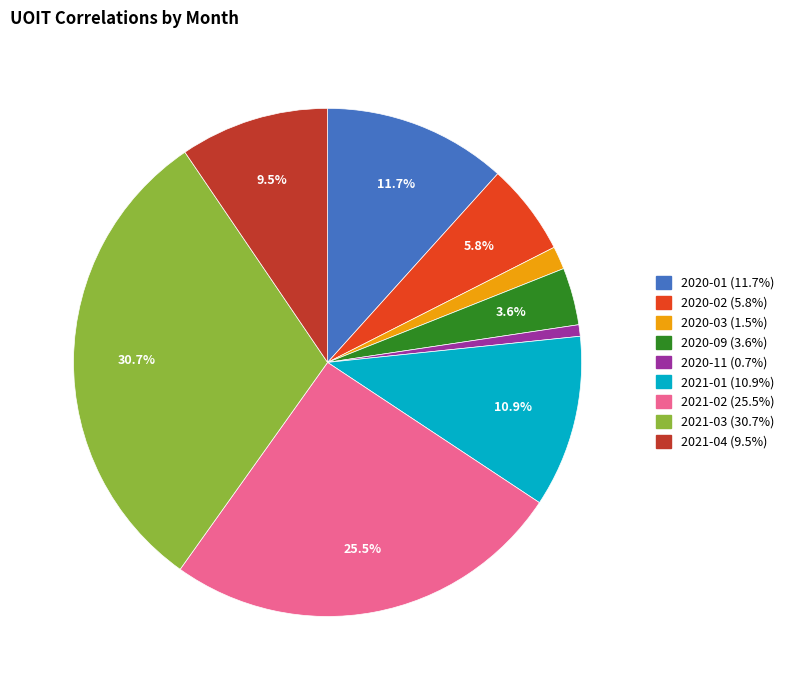

Is there any slice that represents more than half of the pie?

No